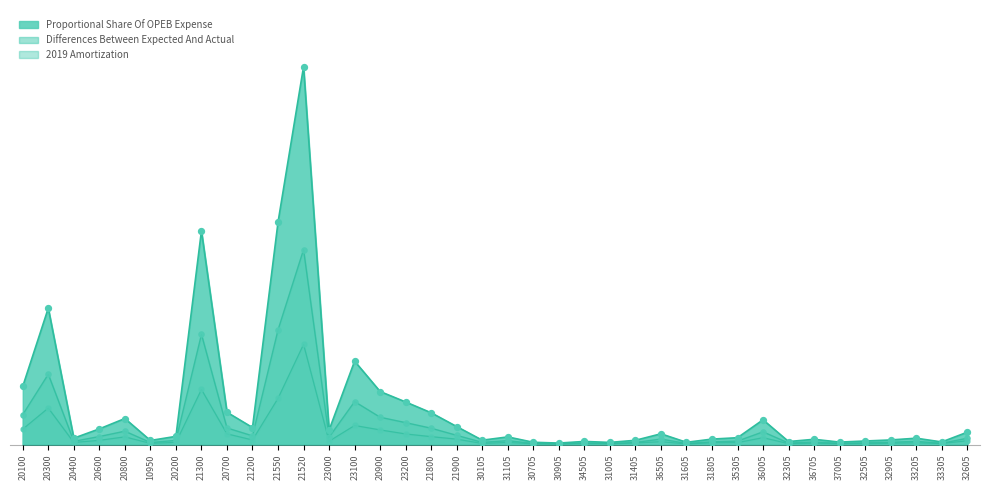

Is the value of 2019 Amortization at 31405 greater than the value of Differences Between Expected And Actual at 21300?

No